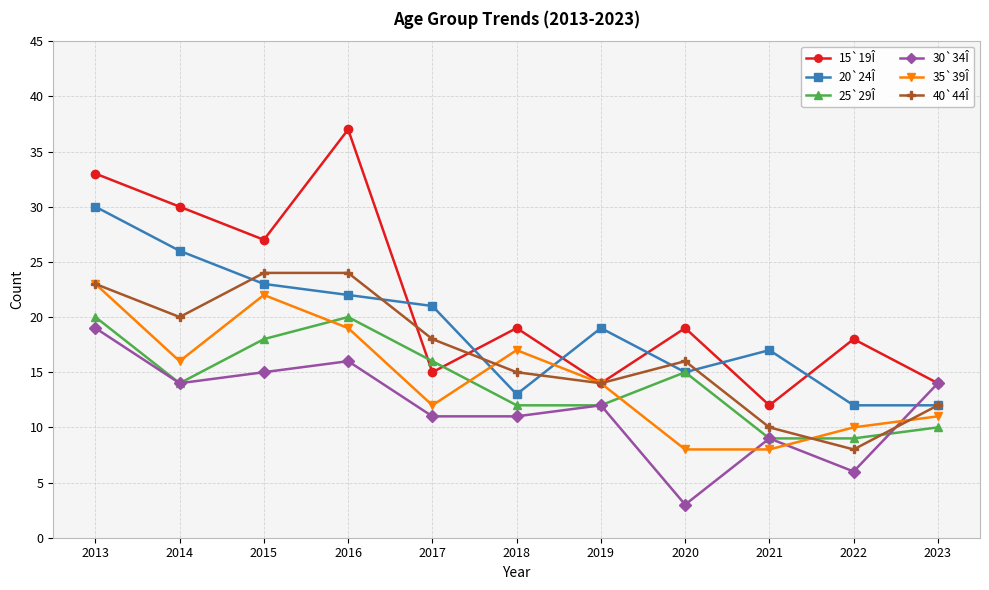

At which category is the sum across all series the highest?

2013